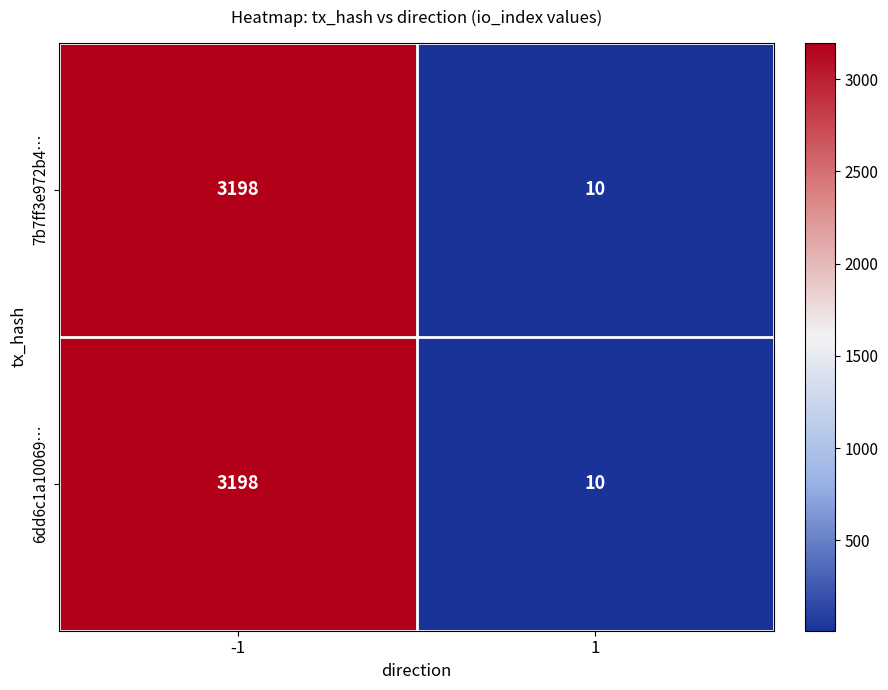

Is the value of 7b7ff3e972b4… at 1 greater than the value of 6dd6c1a10069… at -1?

No